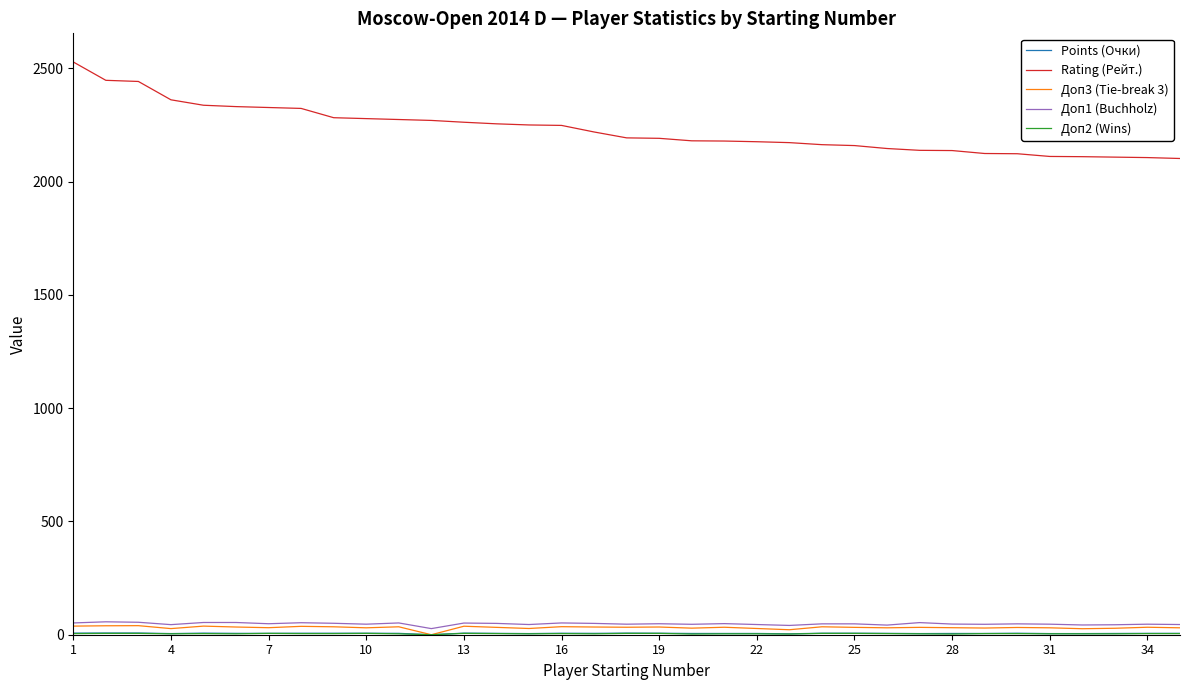

Which series has the largest total across all categories?

Rating (Рейт.)